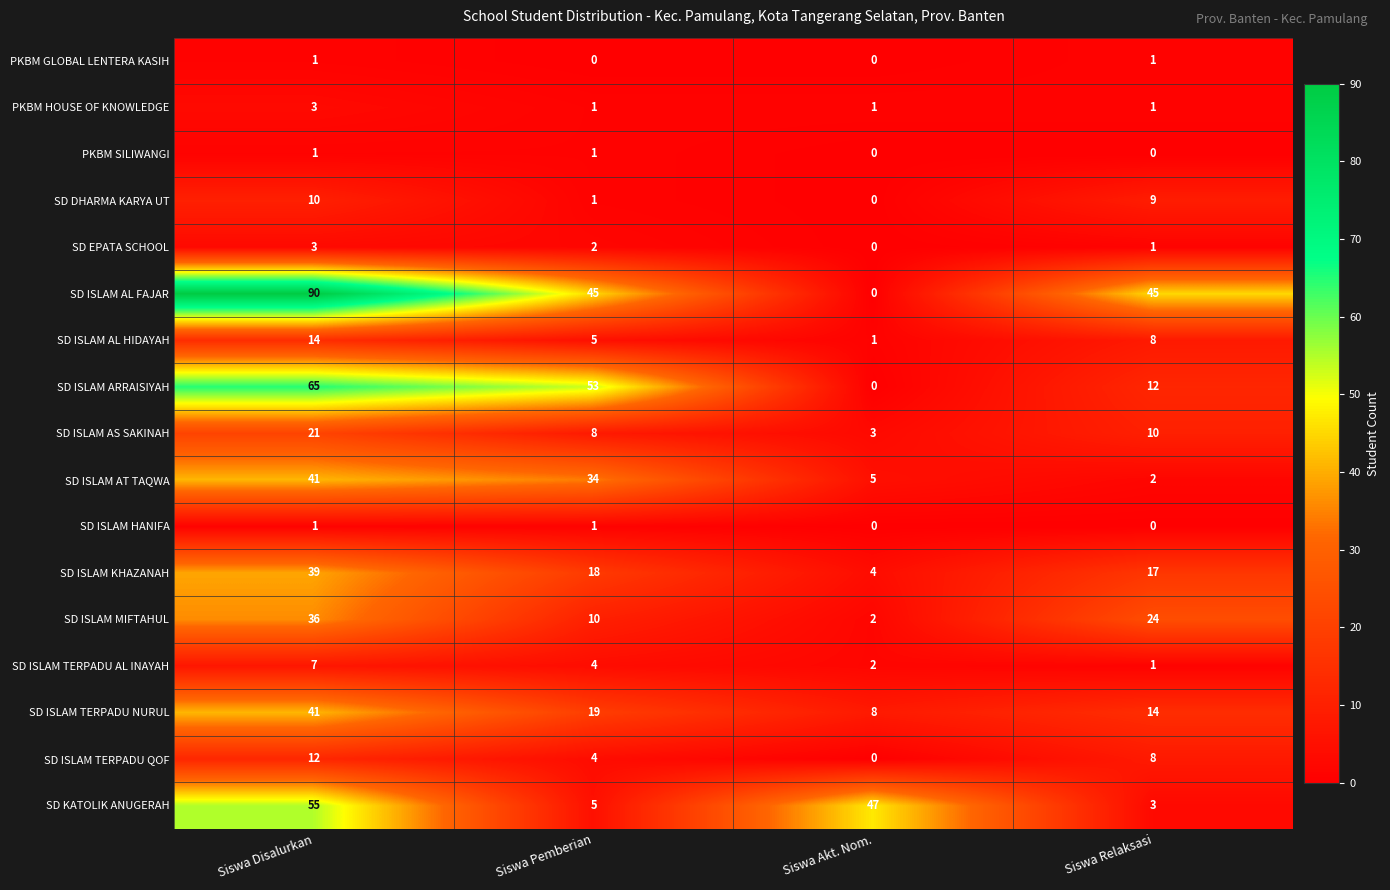

List the labels in order of SD KATOLIK ANUGERAH value, largest first.

Siswa Disalurkan, Siswa Akt. Nom., Siswa Pemberian, Siswa Relaksasi